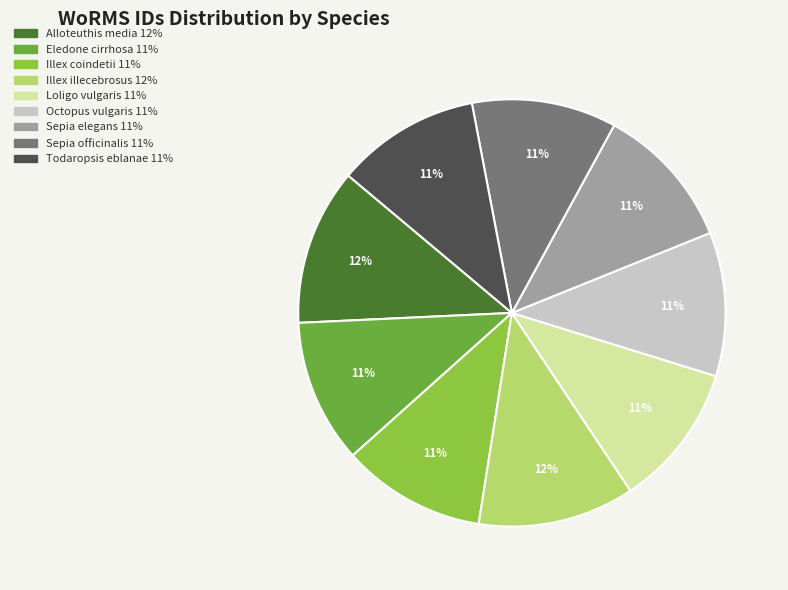

Approximately how many times larger is the value at Loligo vulgaris compared to Illex illecebrosus?

0.9